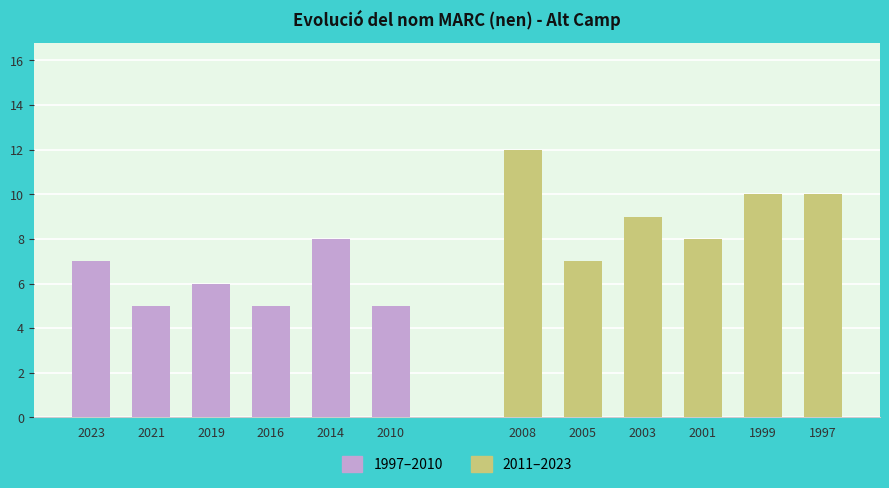

What is the maximum value shown in the chart?

12